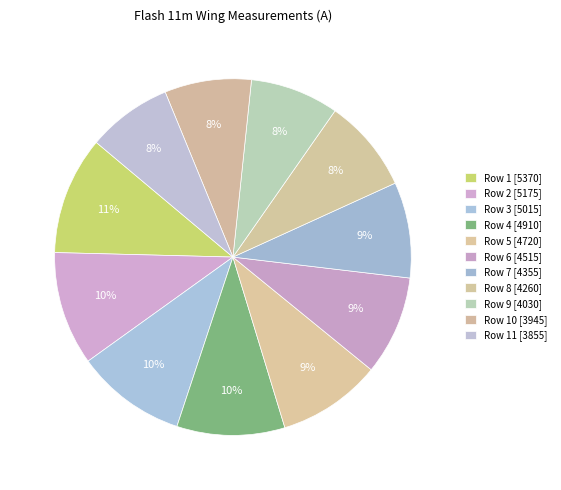

How many slices are in this pie chart?

11